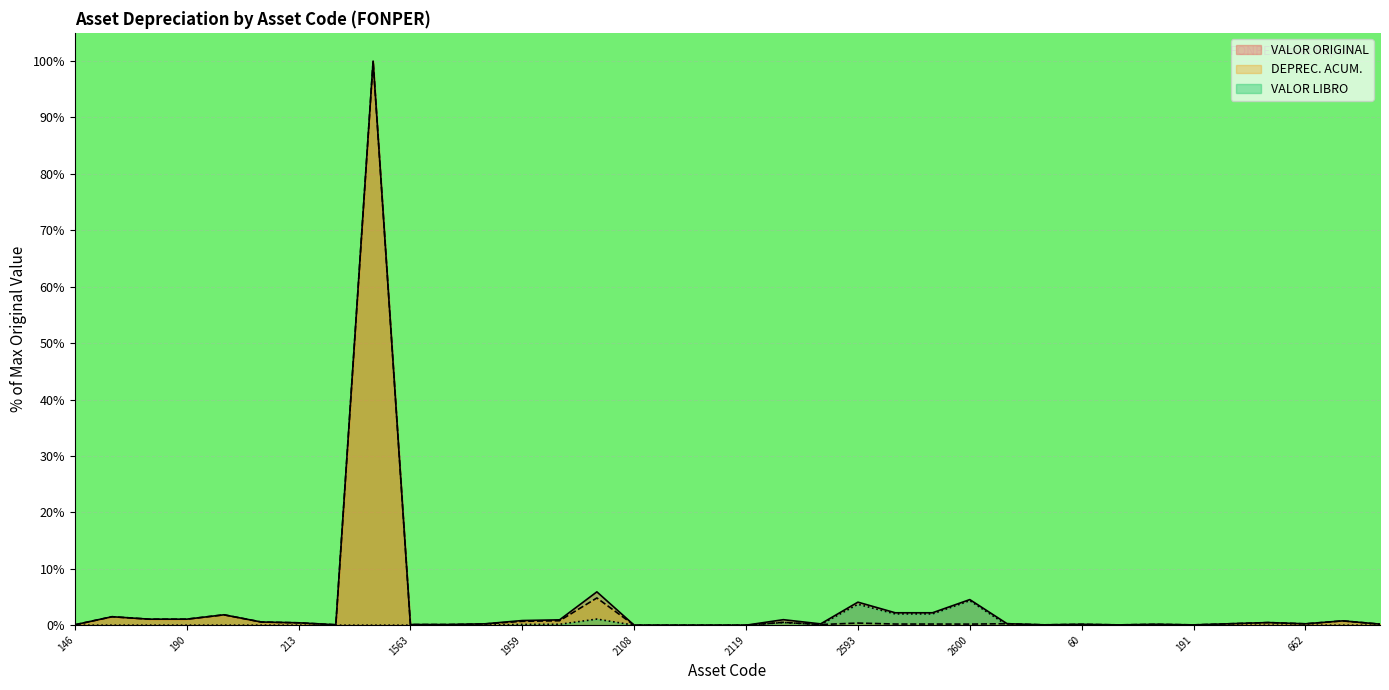

Where is the first local minimum for VALOR ORIGINAL?

358